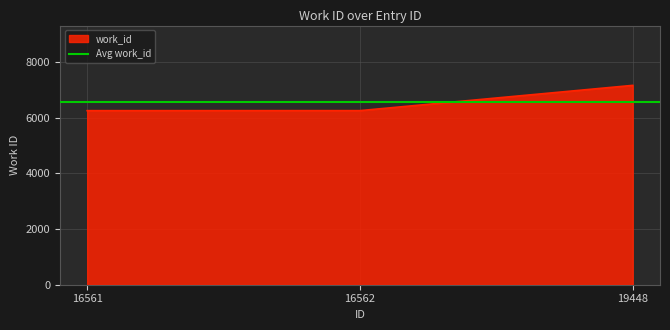

Is it true that work_id equals 1527 at 19448?

False